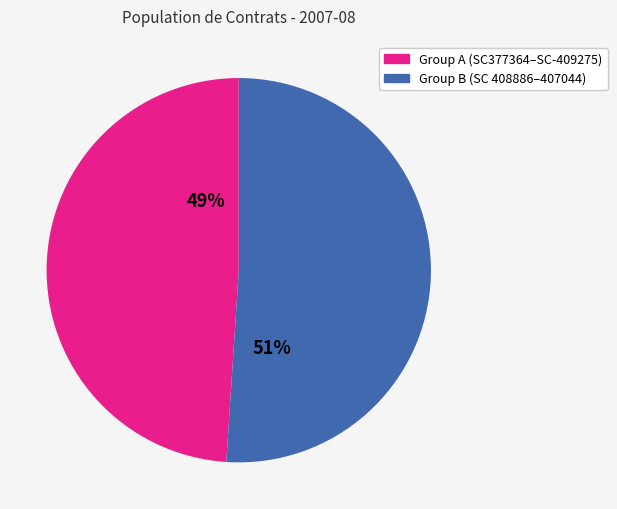

Is there a majority slice in this chart?

Yes